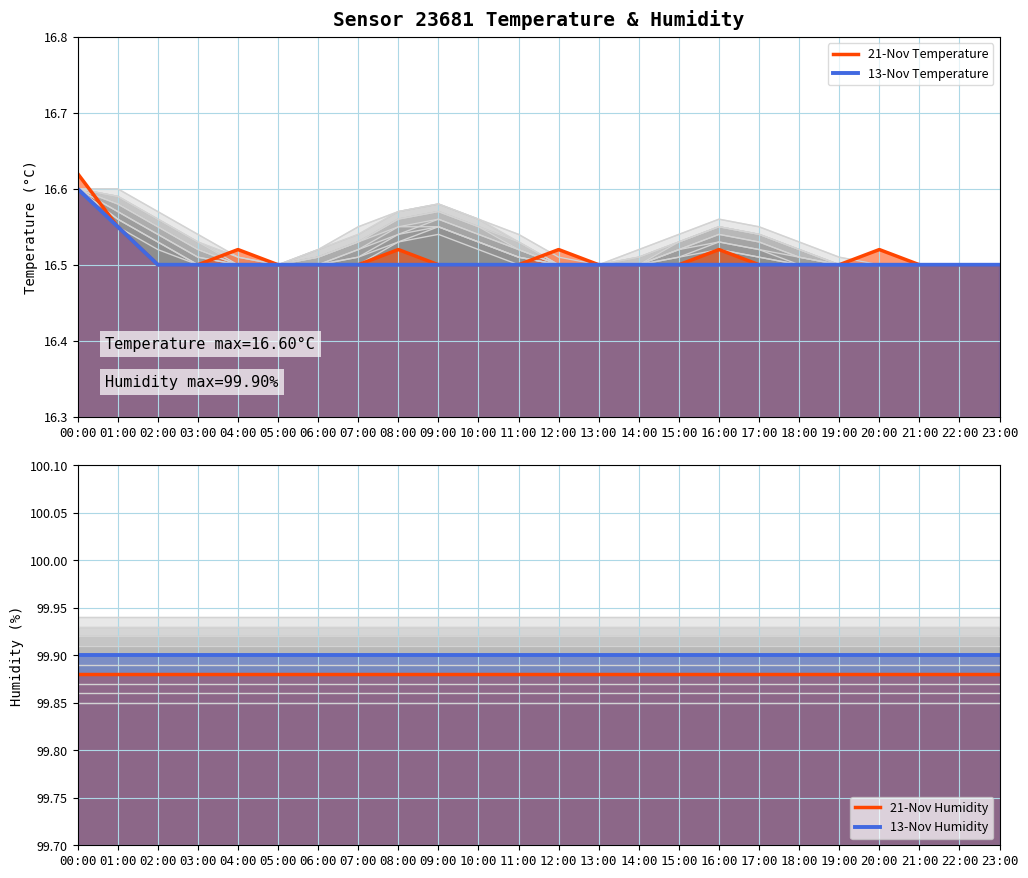

Which category has the lowest value across all series?

02:00